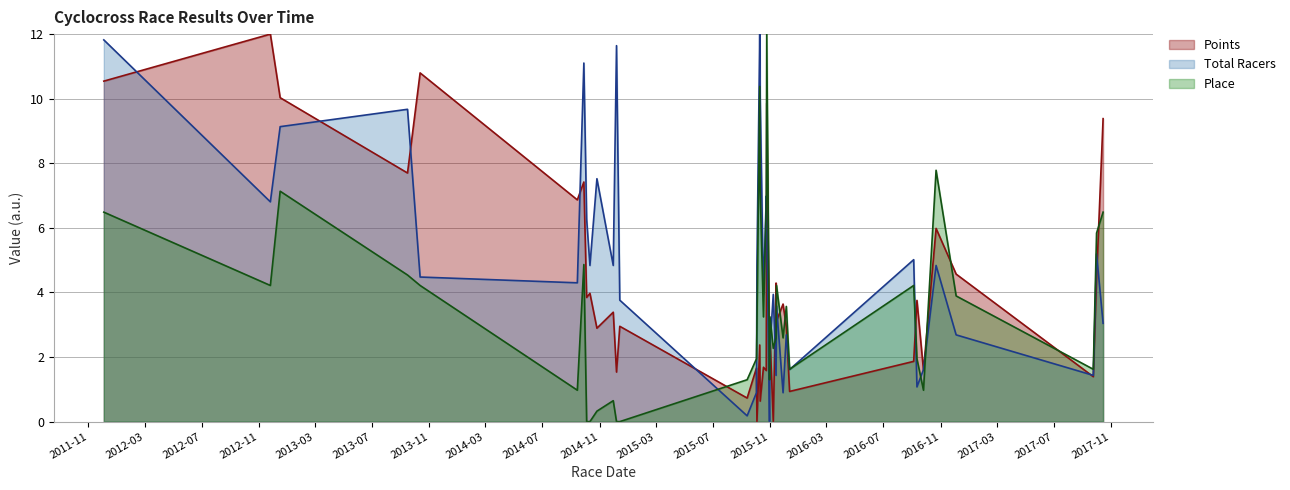

What is the value of the Points point at the 10th from the left?

2.9